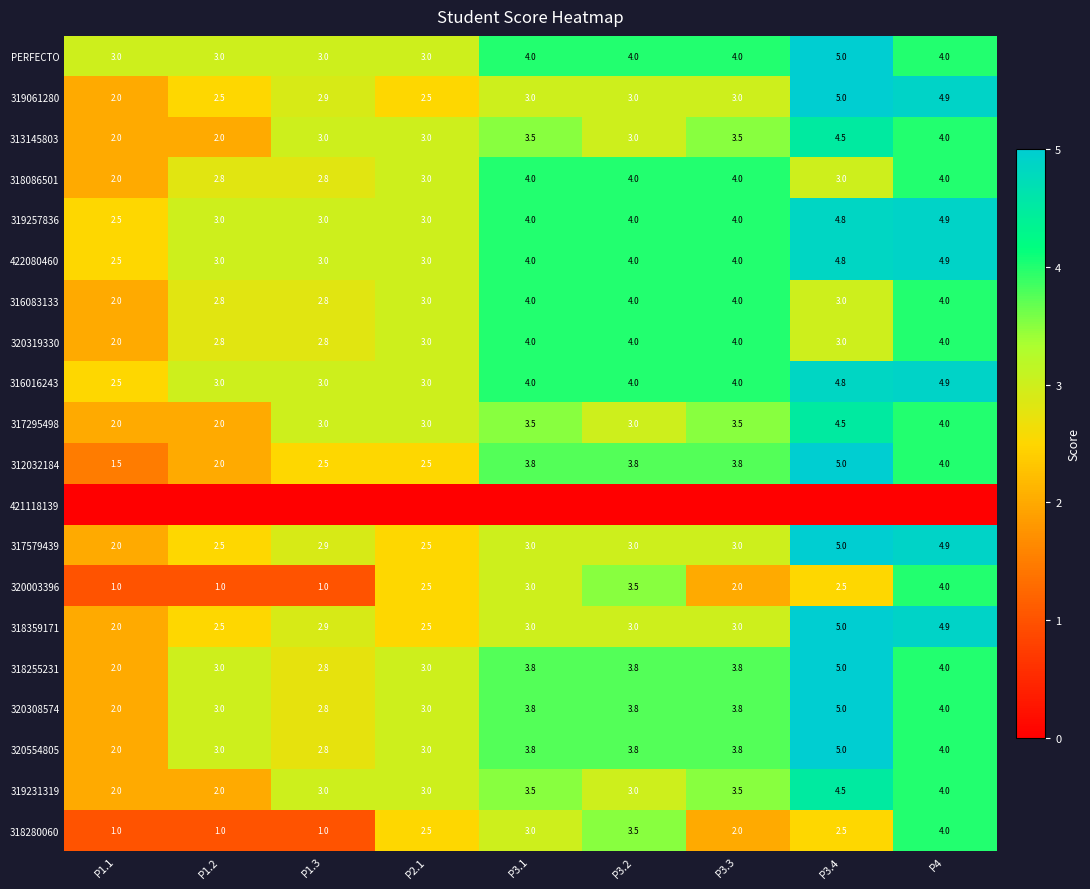

What is the spread (max minus min) of values at P2.1?

3.0